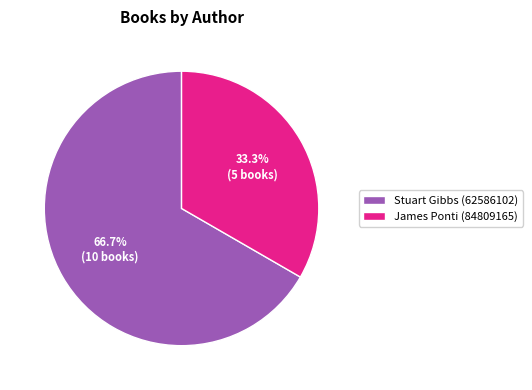

To the nearest percent, what portion does Stuart Gibbs (62586102) represent?

67%